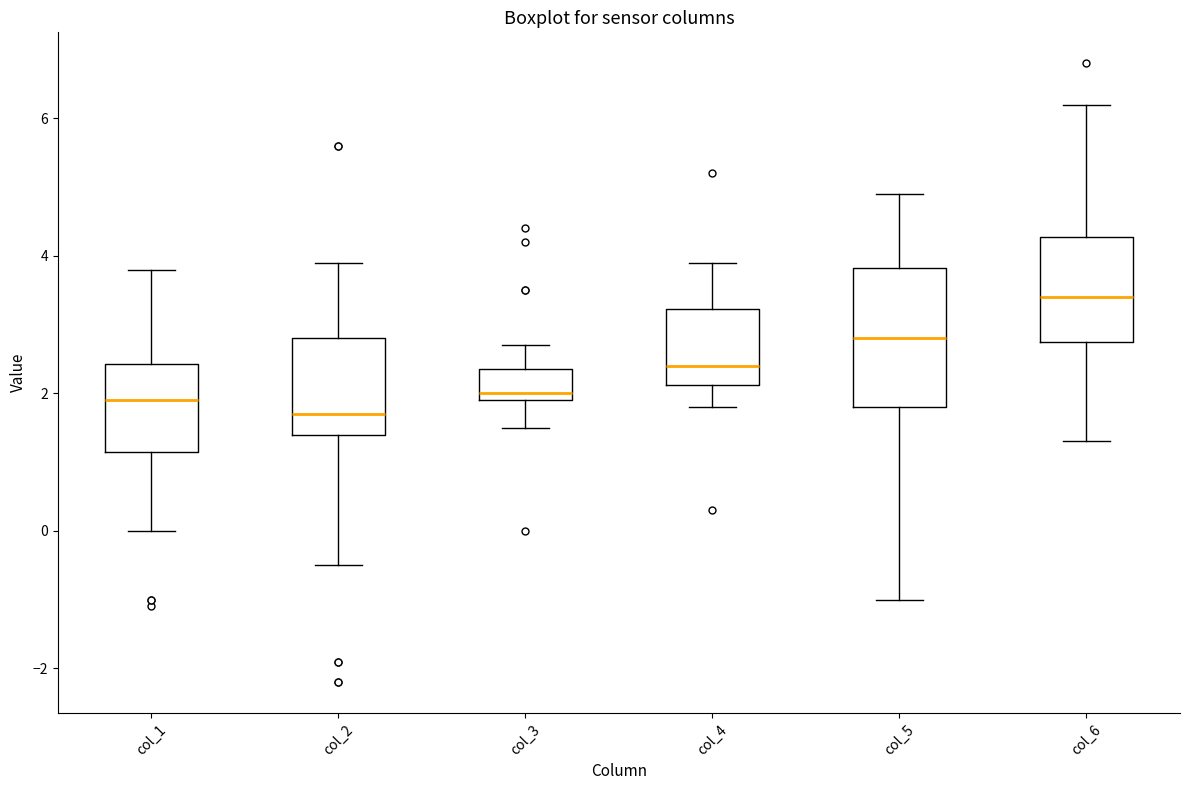

Which box's median line is the highest?

col_6